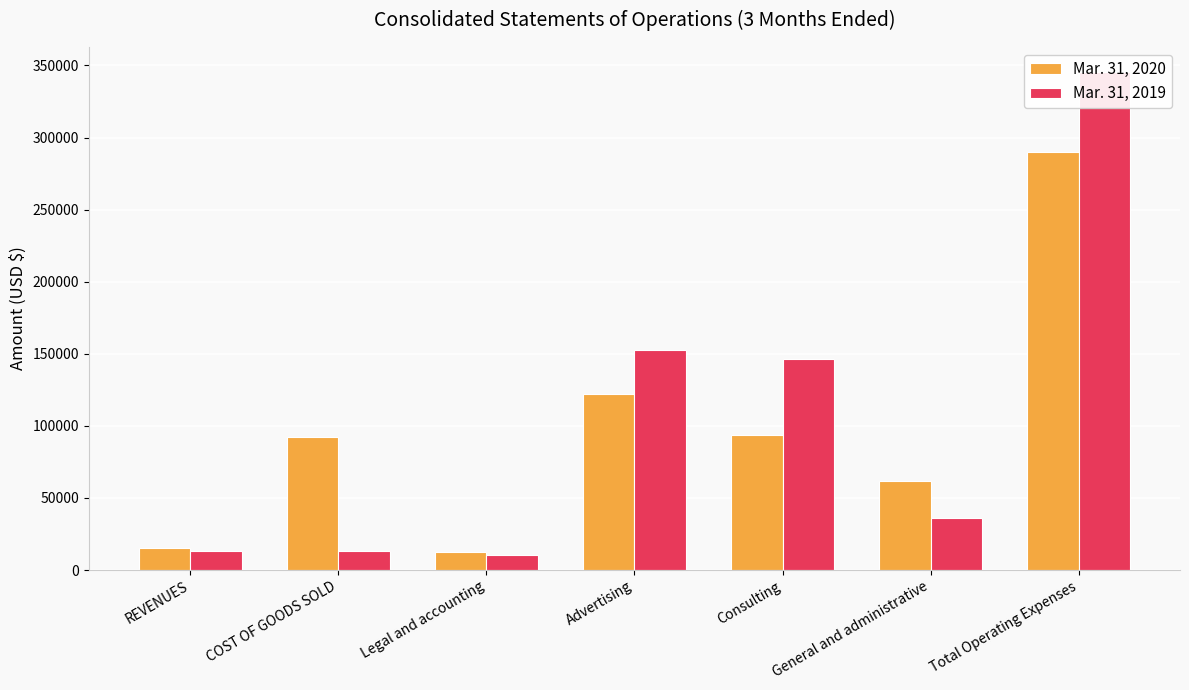

What is the label of the 1st bar from the right?

Total Operating Expenses